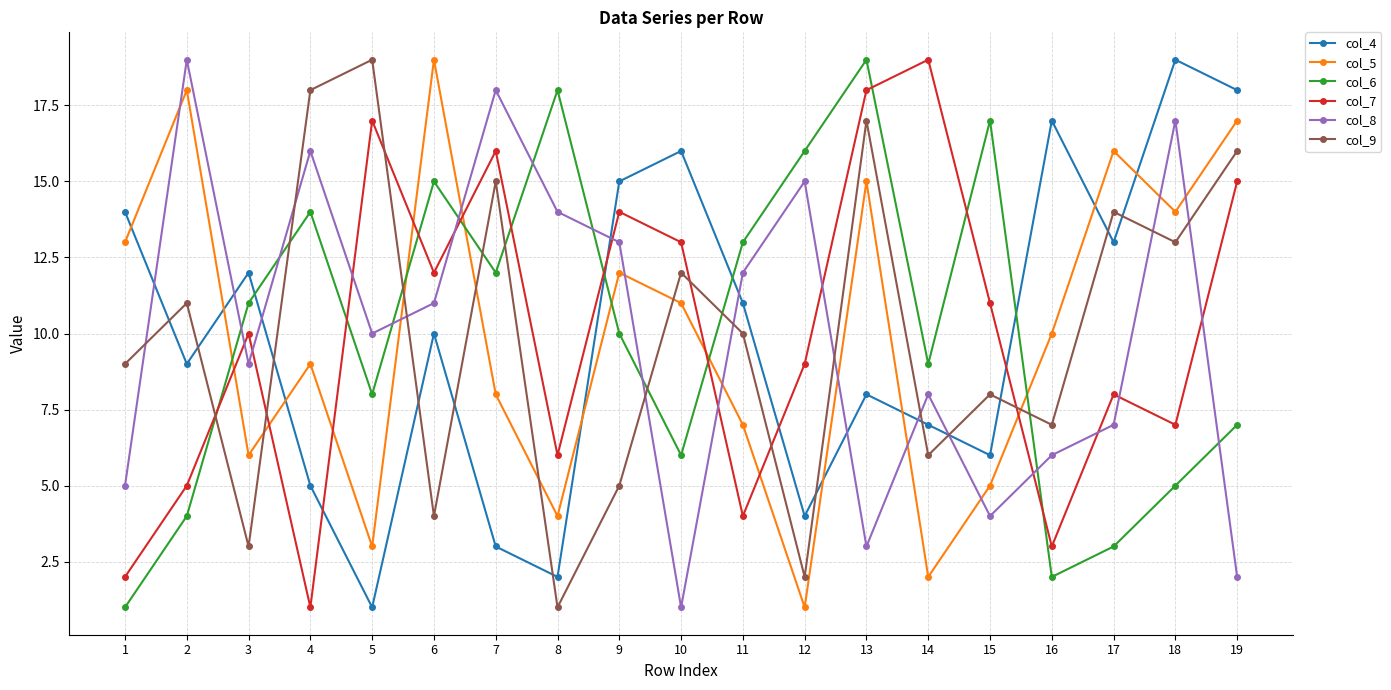

How many interior local valleys does the col_9 series have?

7